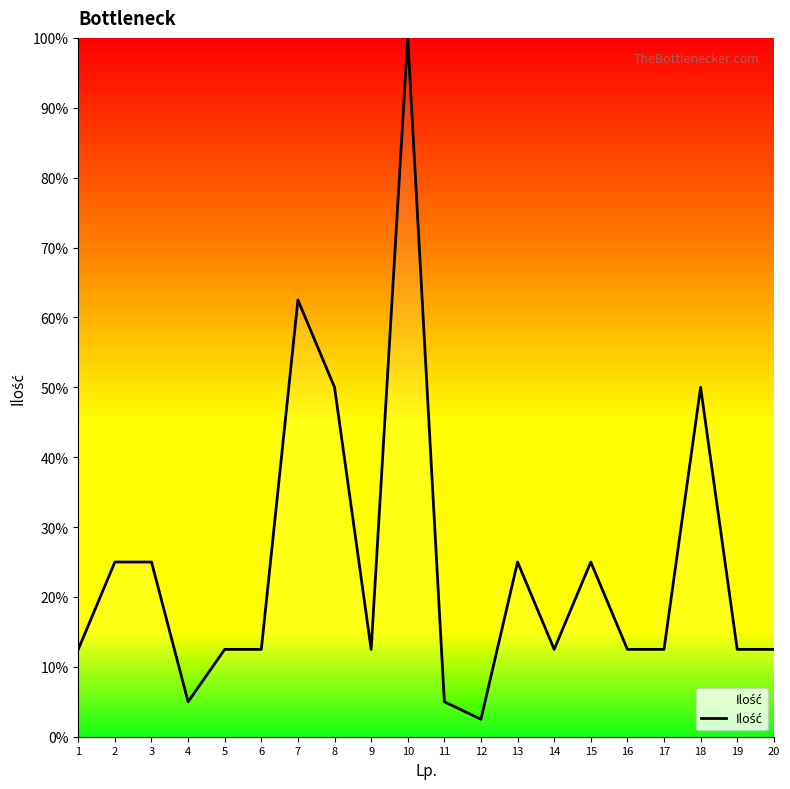

True or false: the data shows 50.0 at 18.

True